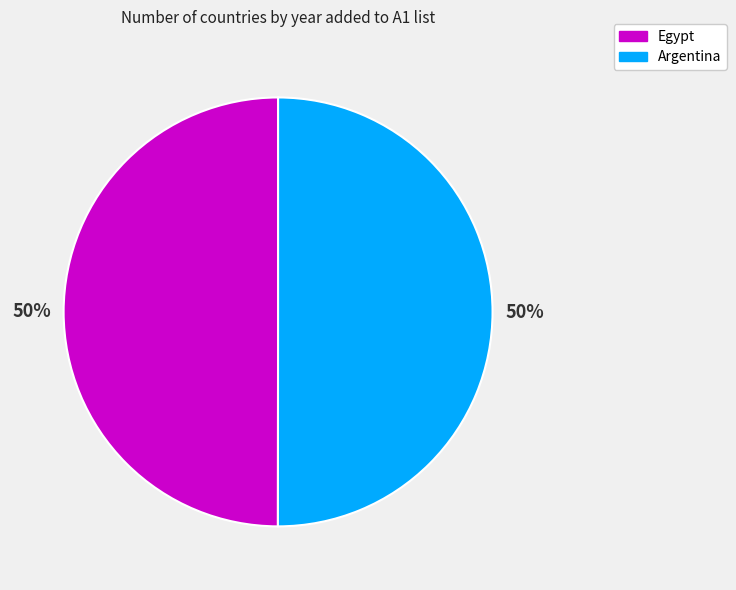

The Argentina slice represents 64% of the pie. True or false?

False